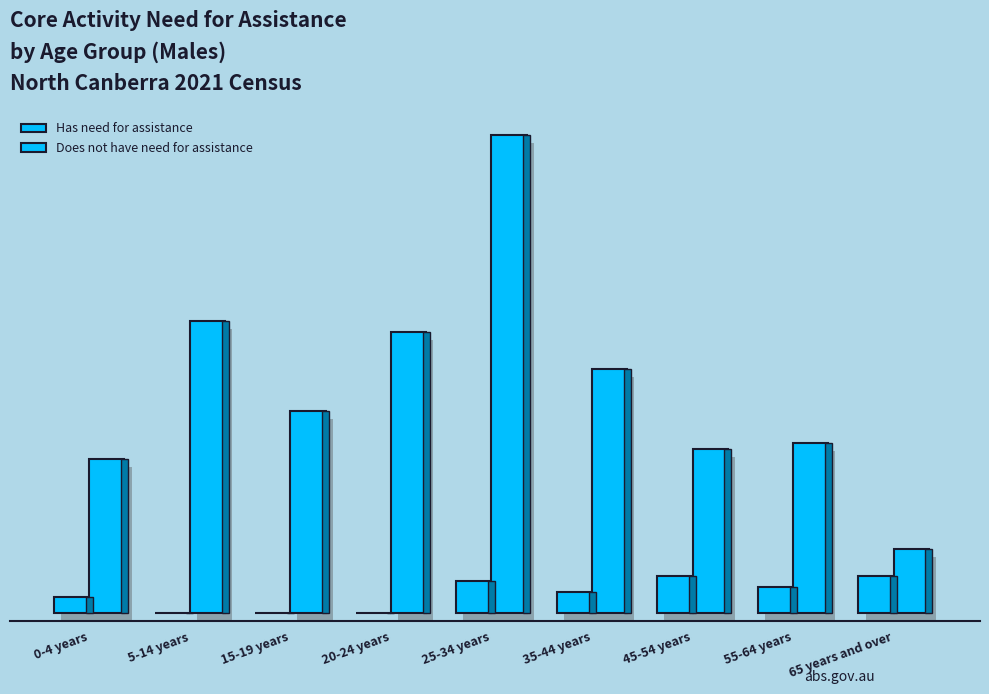

What is the label of the 4th bar from the right?

35-44 years